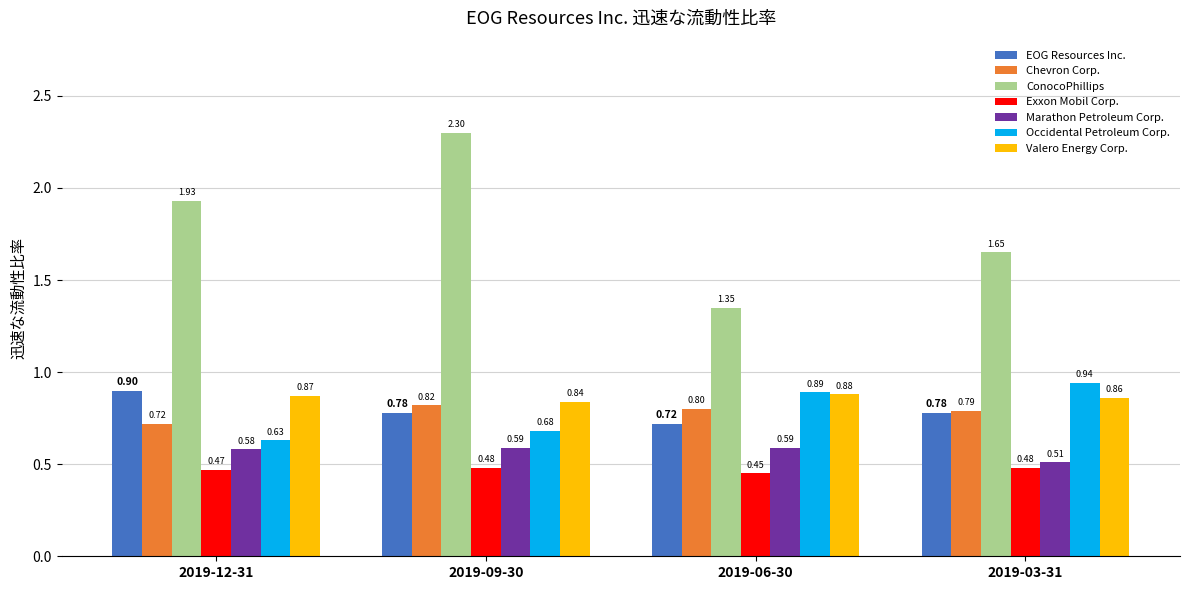

What is the sum of all Marathon Petroleum Corp. values?

2.3